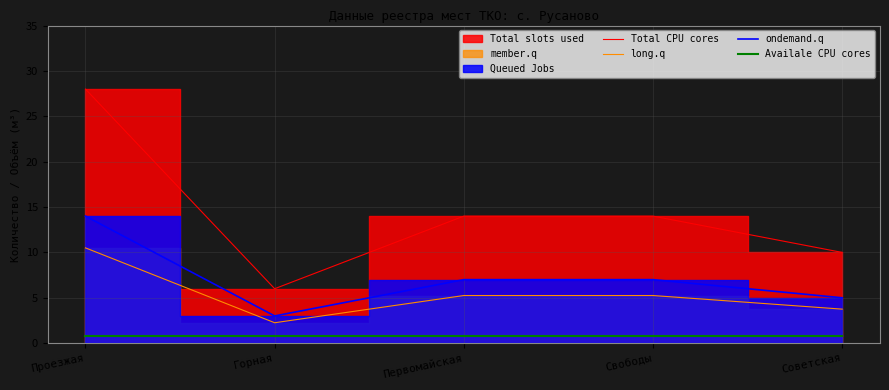

Which has a higher value, Свободы or Проезжая?

Проезжая